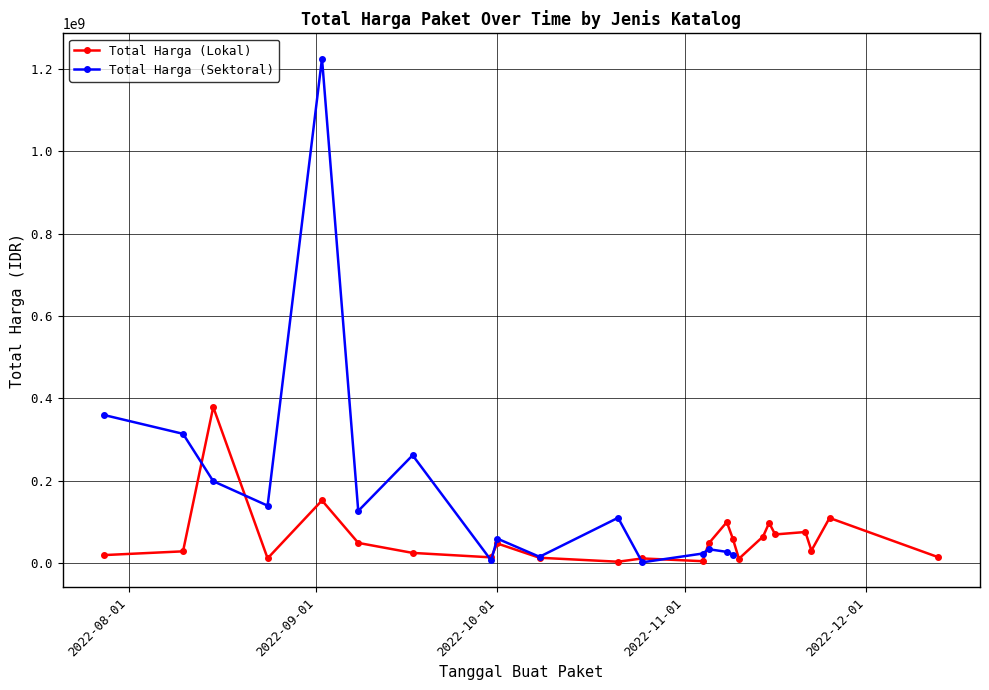

Between 2022-08-15 and 2022-11-10, which is larger?

2022-08-15